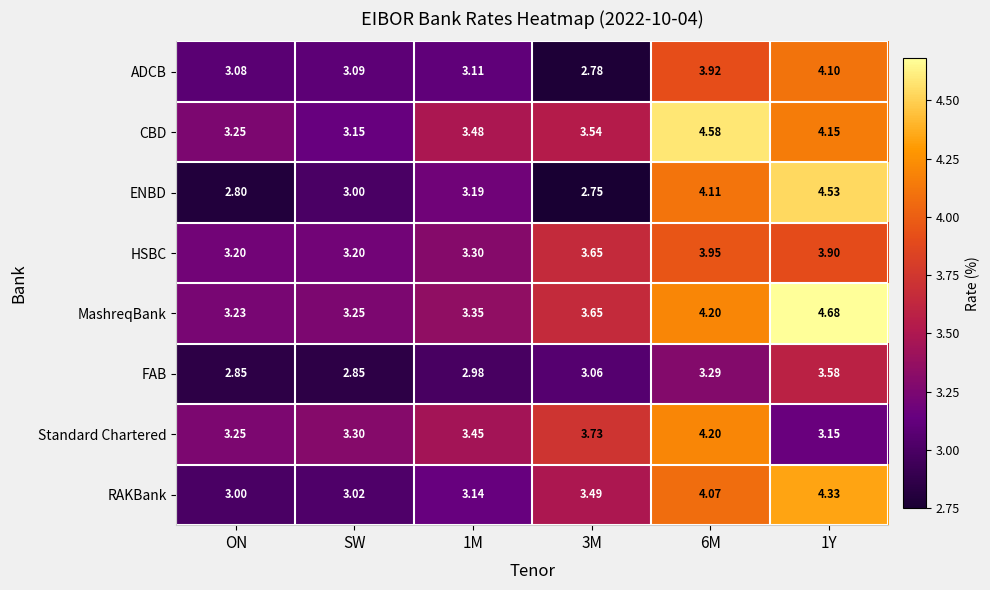

Between ON and 1M, which series saw the biggest shift?

ENBD